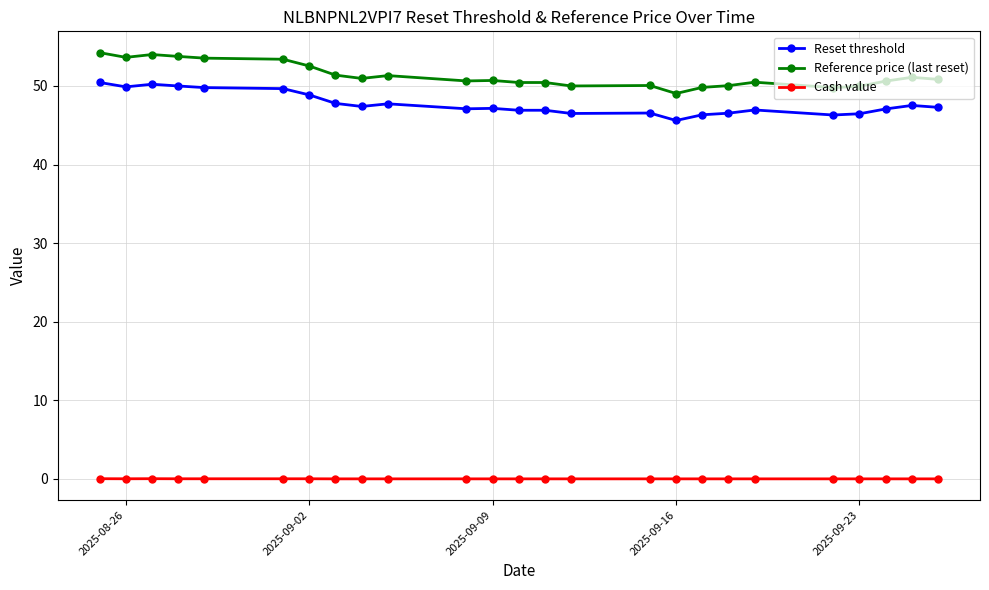

True or false: Cash value and Reference price (last reset) intersect in this chart.

False